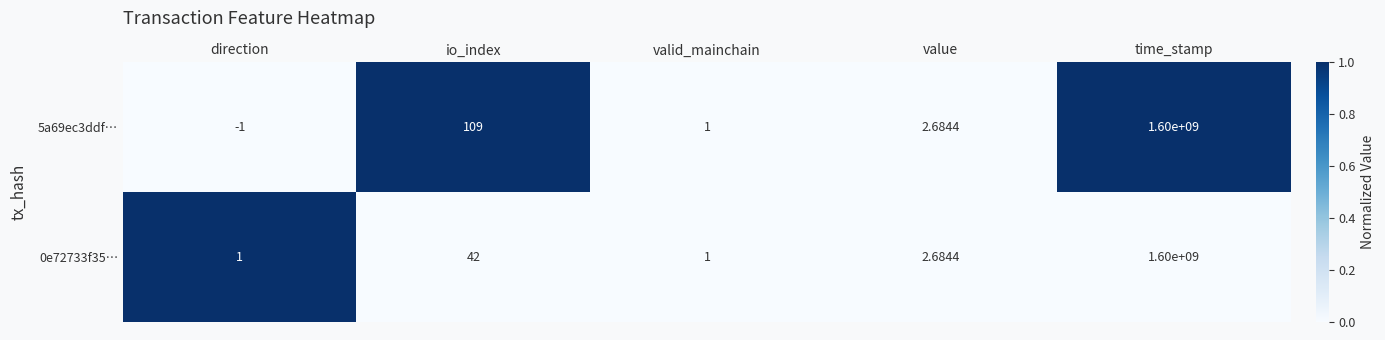

At which label is 5a69ec3ddf… closest to 799999999?

io_index